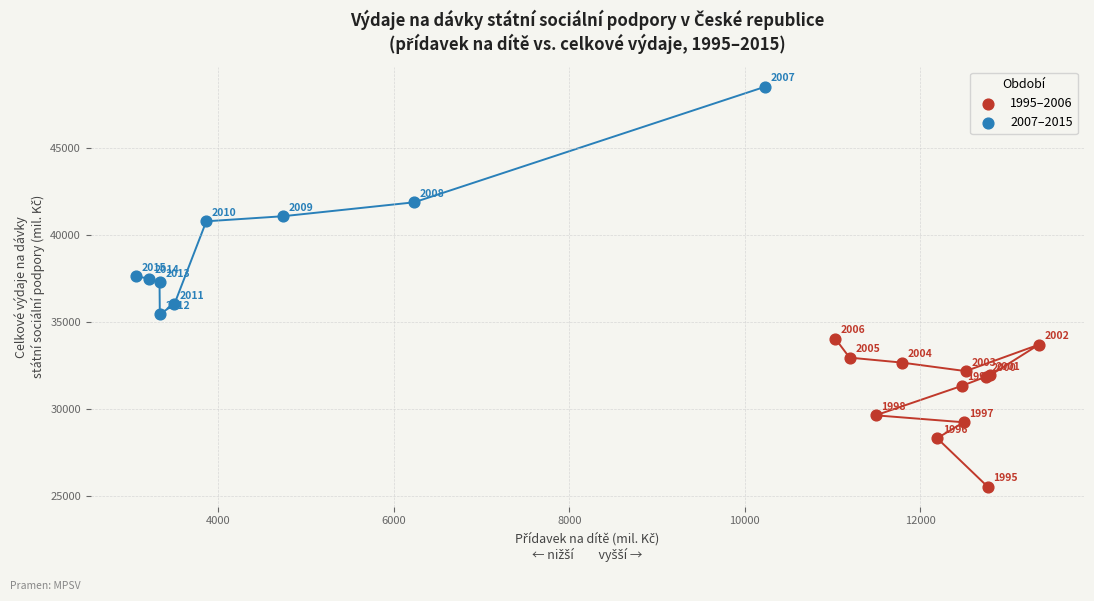

Which series has the largest Y range (max minus min)?

2007–2015